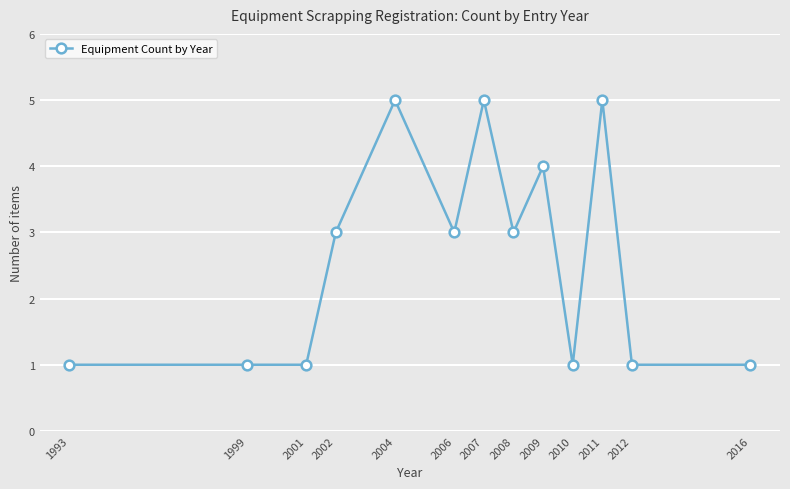

Reading left to right, transcribe all the data shown in this chart.

1993=1	1999=1	2001=1	2002=3	2004=5	2006=3	2007=5	2008=3	2009=4	2010=1	2011=5	2012=1	2016=1